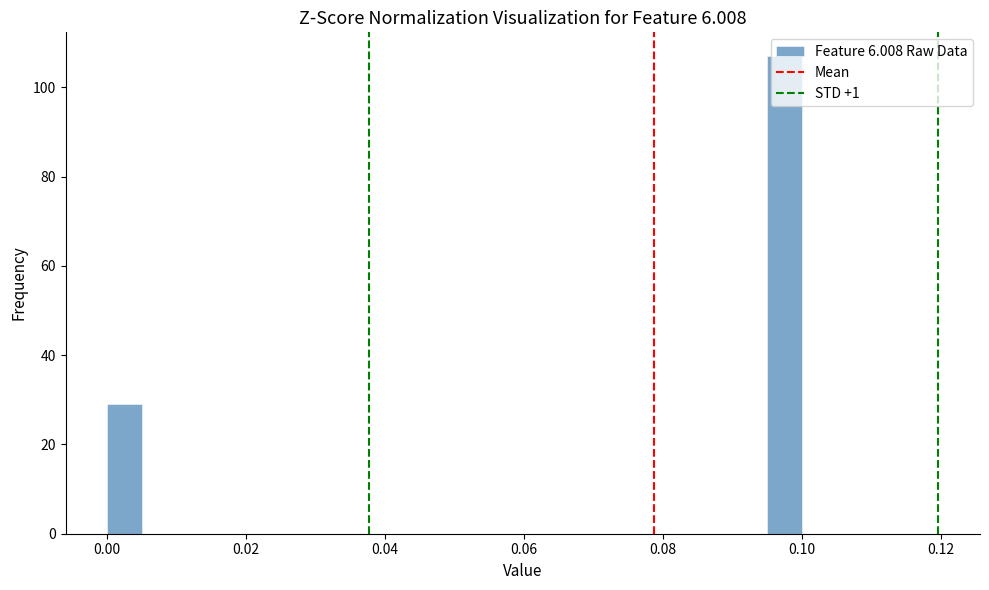

Read against the x-axis, roughly where is the centre of the tallest bar?

0.098